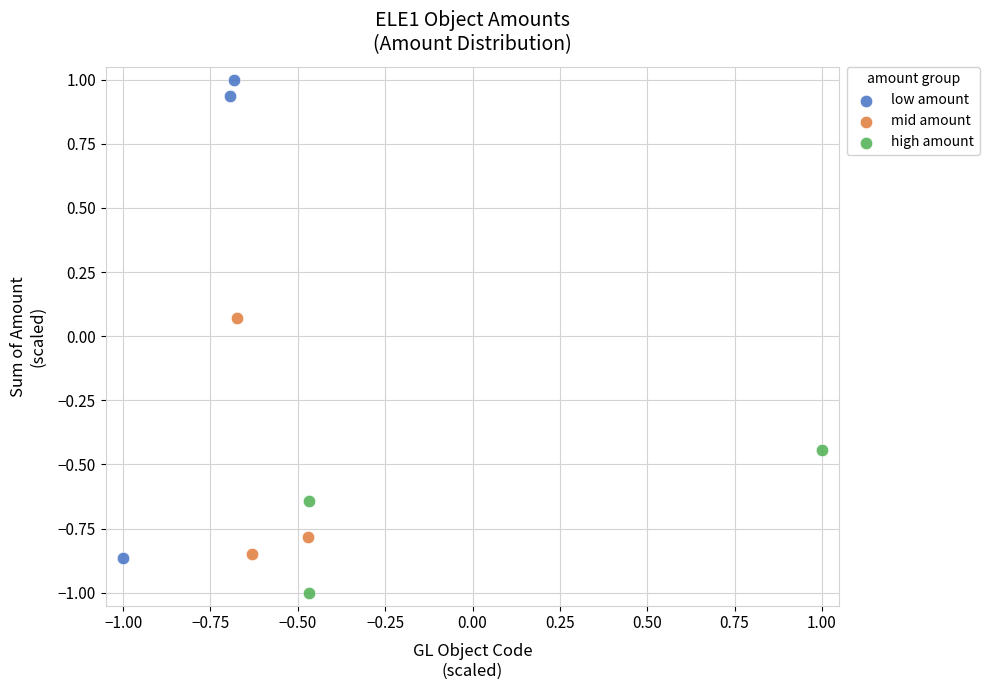

Which series contains the lowest Y value?

high amount